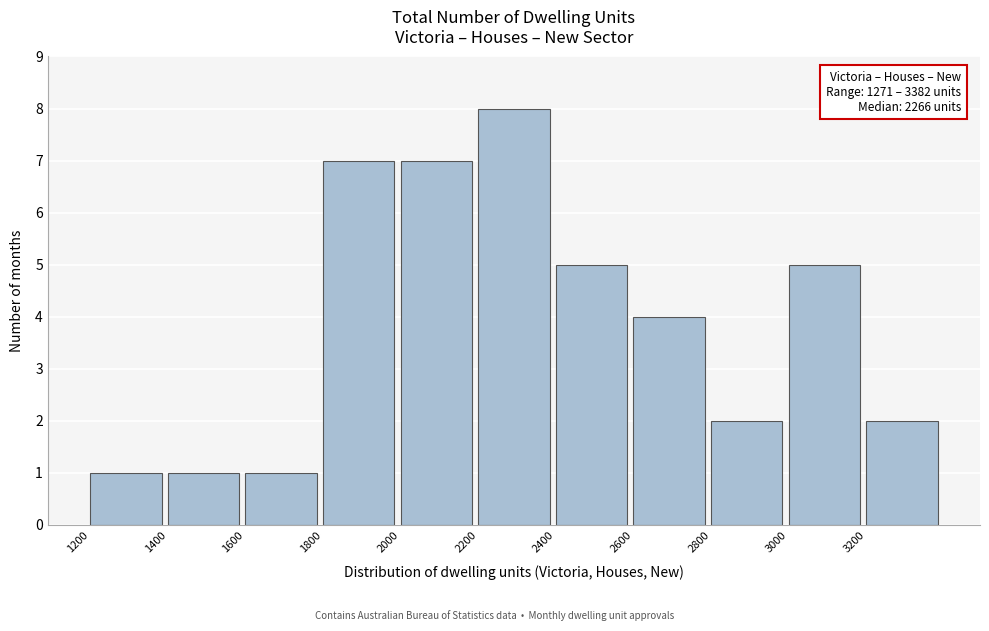

Over which range of the x-axis is the bar tallest?

2200 to 2400